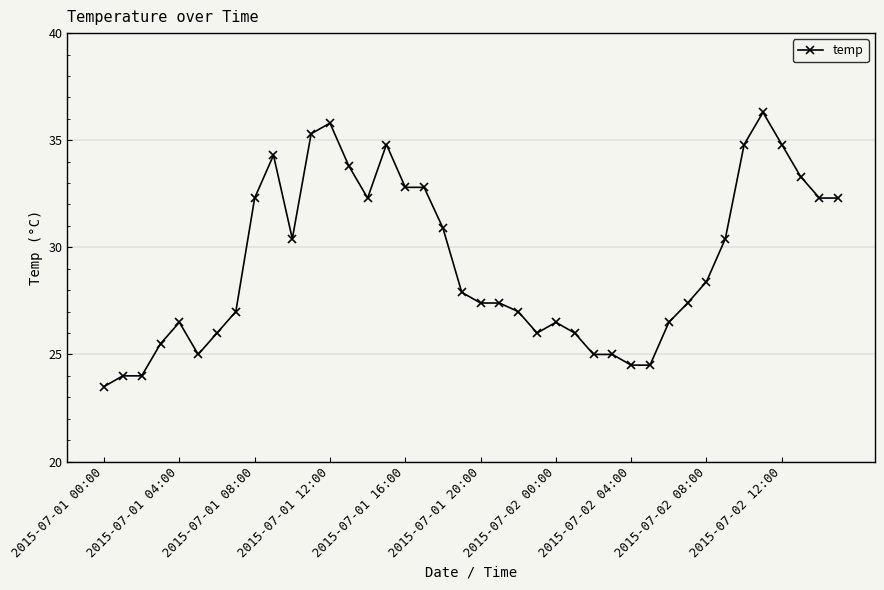

What is the difference between the maximum and minimum values?

12.8